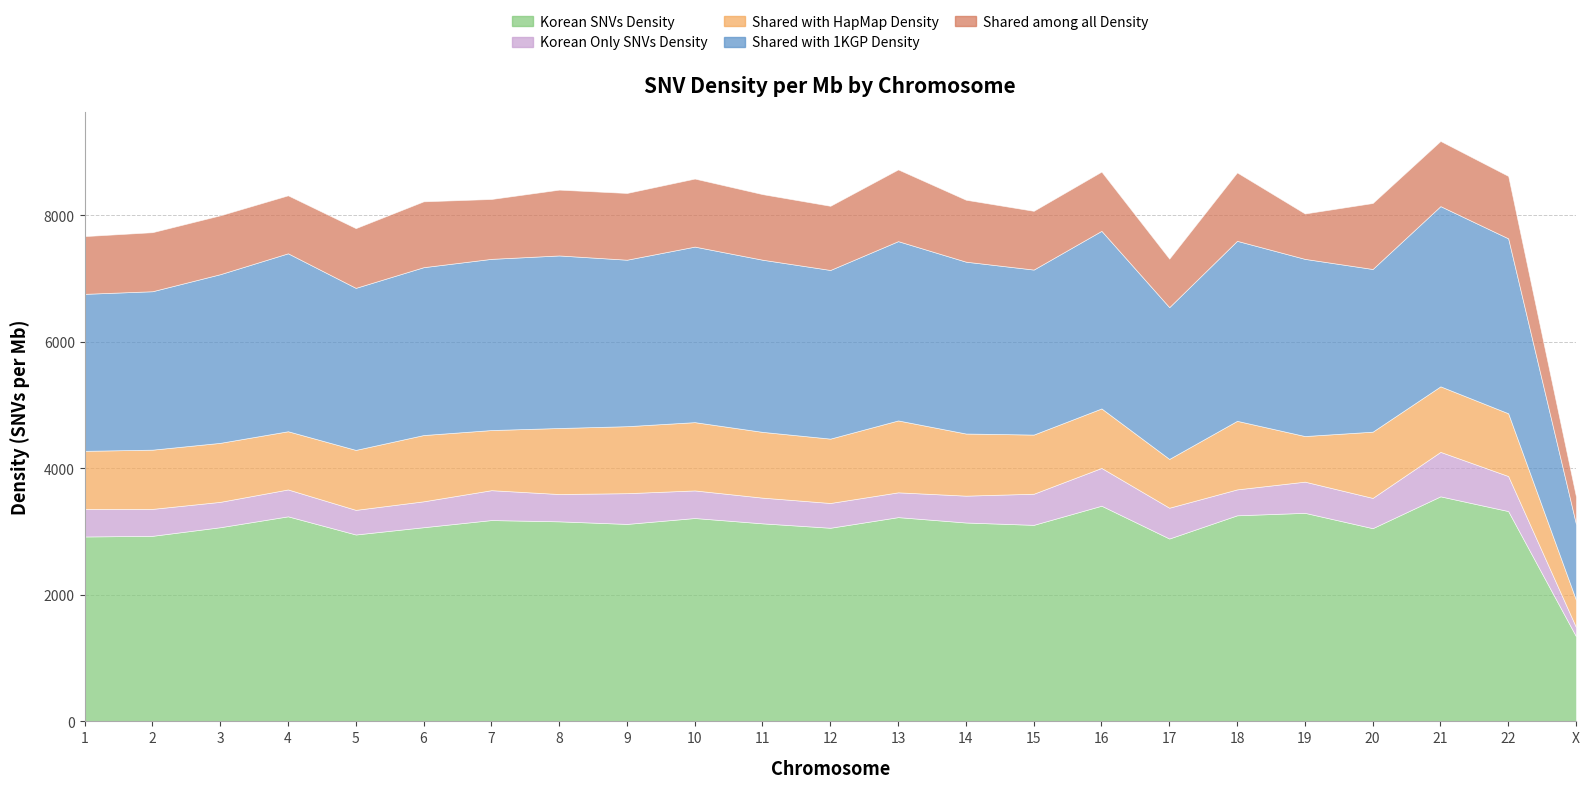

What is the minimum value for Korean Only SNVs Density?

144.8